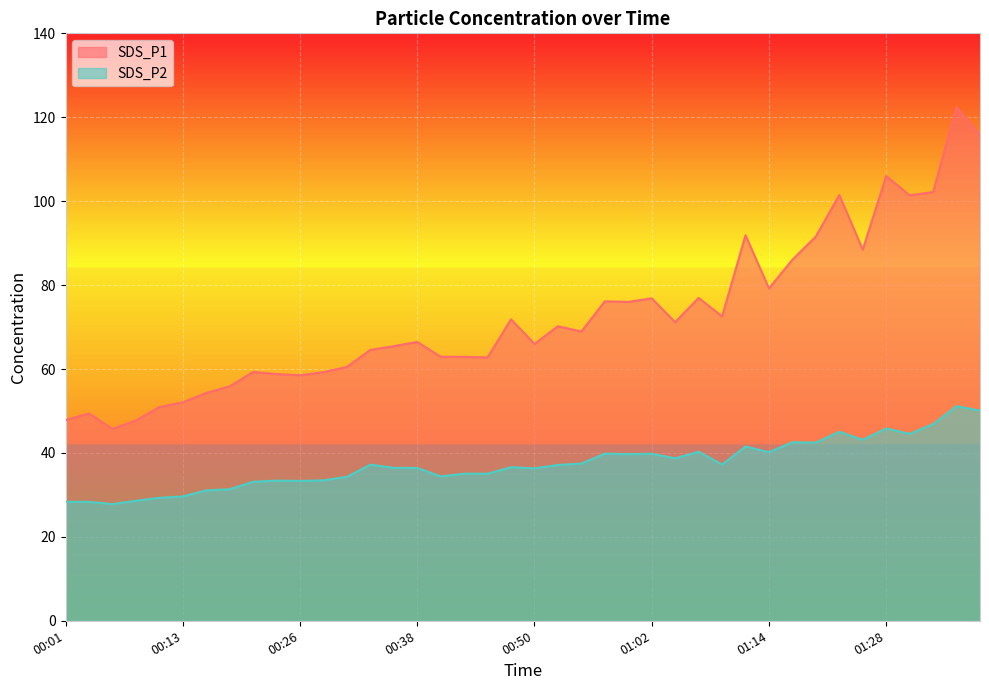

True or false: SDS_P1 has more than 1 points higher than both neighbors.

True